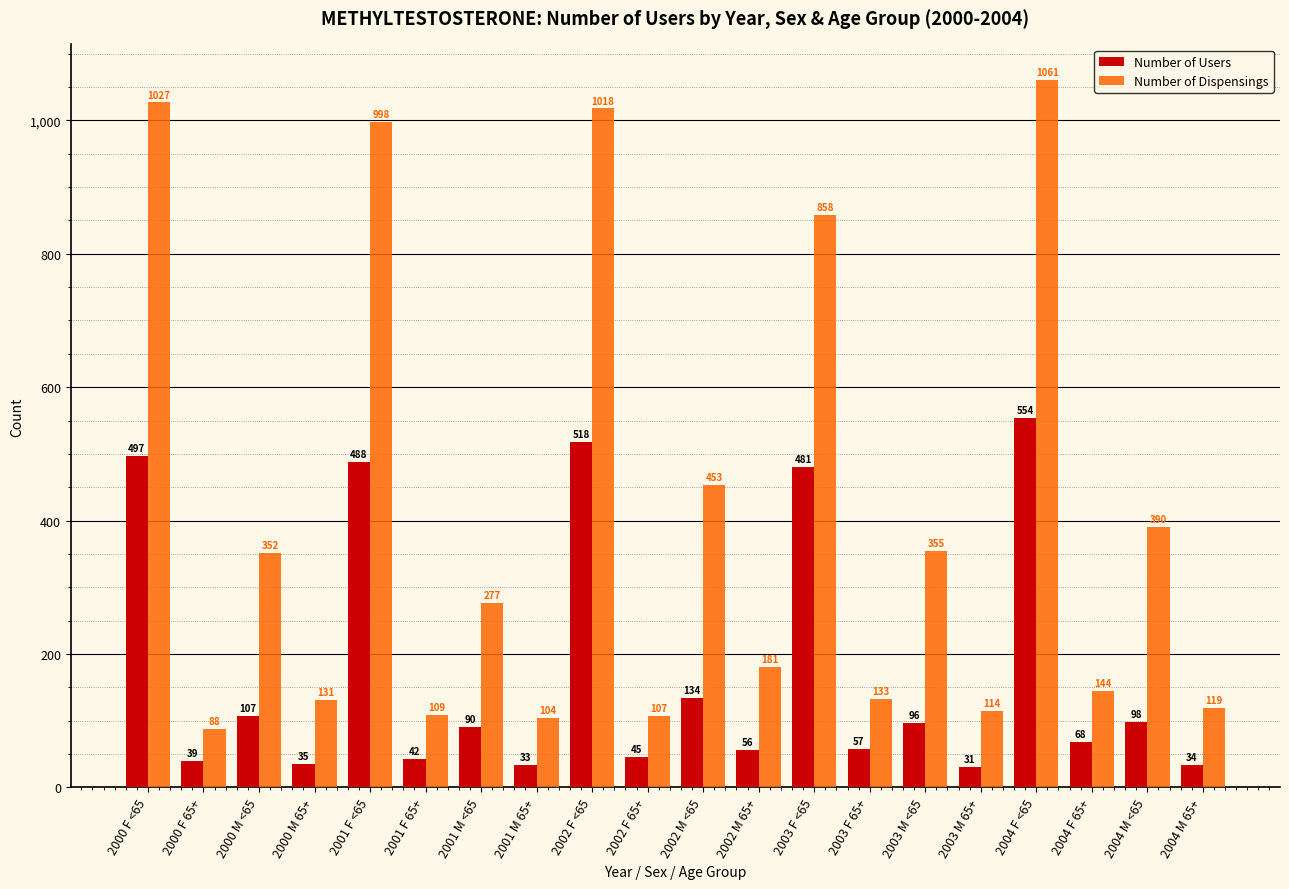

How many distinct data groups are displayed?

2